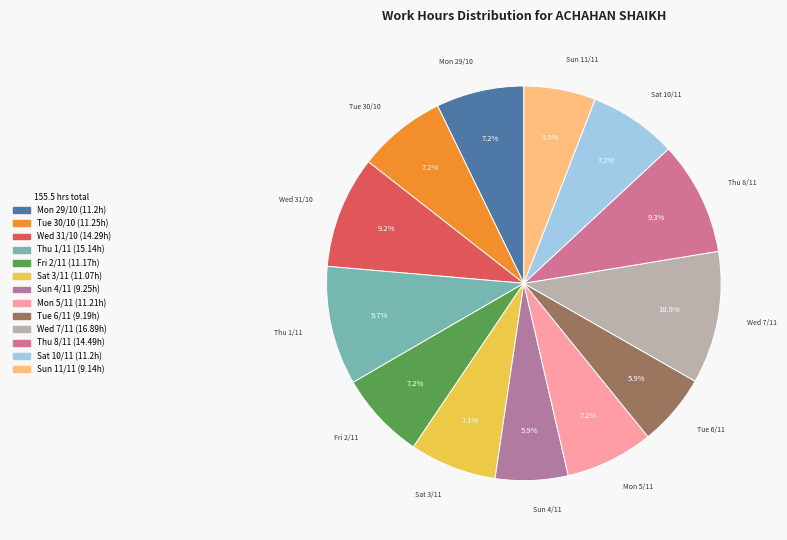

True or false: Thu 8/11 accounts for 9% of the total.

True